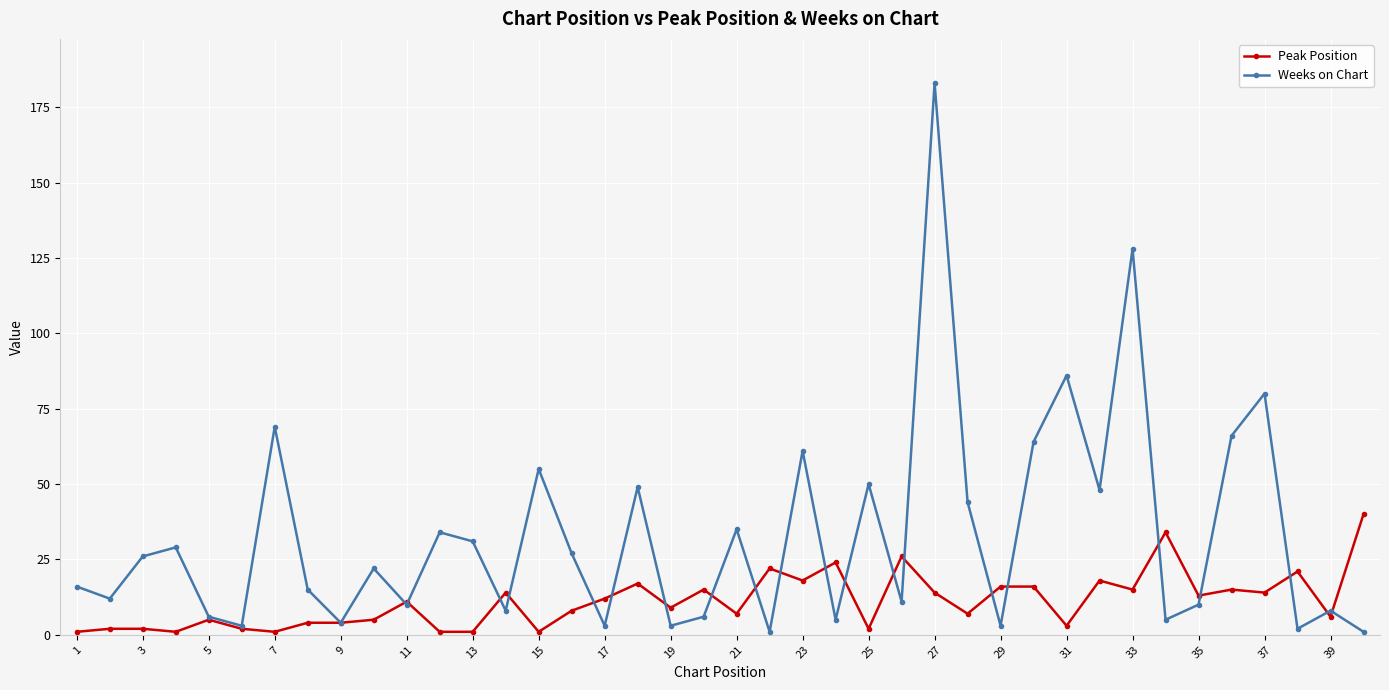

List the series in order of their overall mean, lowest first.

Peak Position, Weeks on Chart